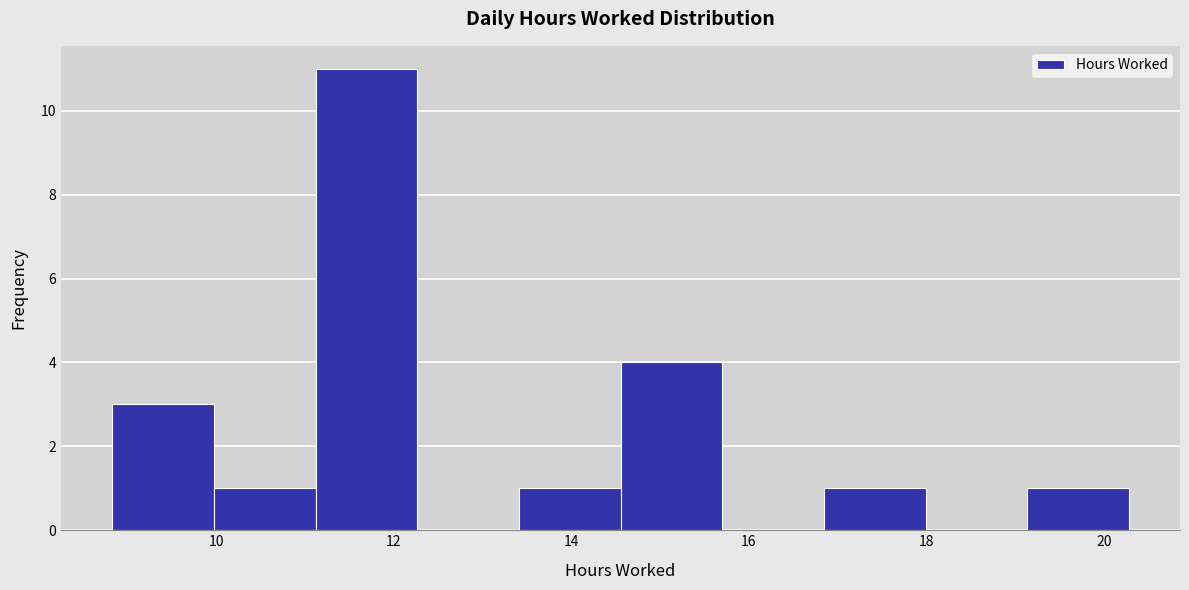

Reading left to right, transcribe this chart: for each bar, give the range it covers on the x-axis and its height. Neither the bar edges nor the heights are printed on the chart, so give them approximately, as read against the axes.

8.8 to 10.0: 3
10.0 to 11.2: 1
11.2 to 12.2: 11
12.2 to 13.4: 0
13.4 to 14.6: 1
14.6 to 15.8: 4
15.8 to 16.8: 0
16.8 to 18.0: 1
18.0 to 19.2: 0
19.2 to 20.2: 1